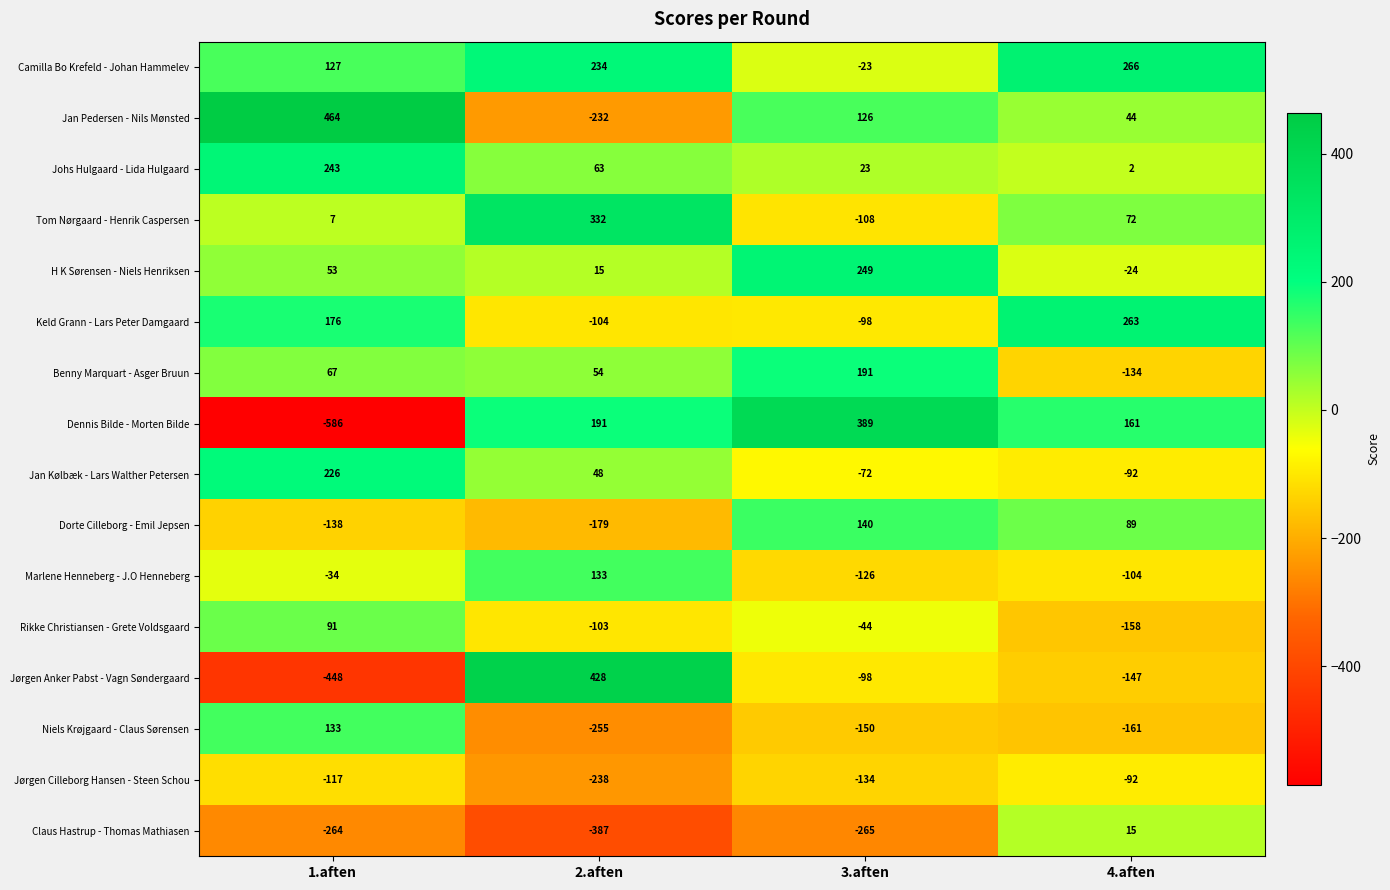

Where does the Johs Hulgaard - Lida Hulgaard series first go above 63?

1.aften